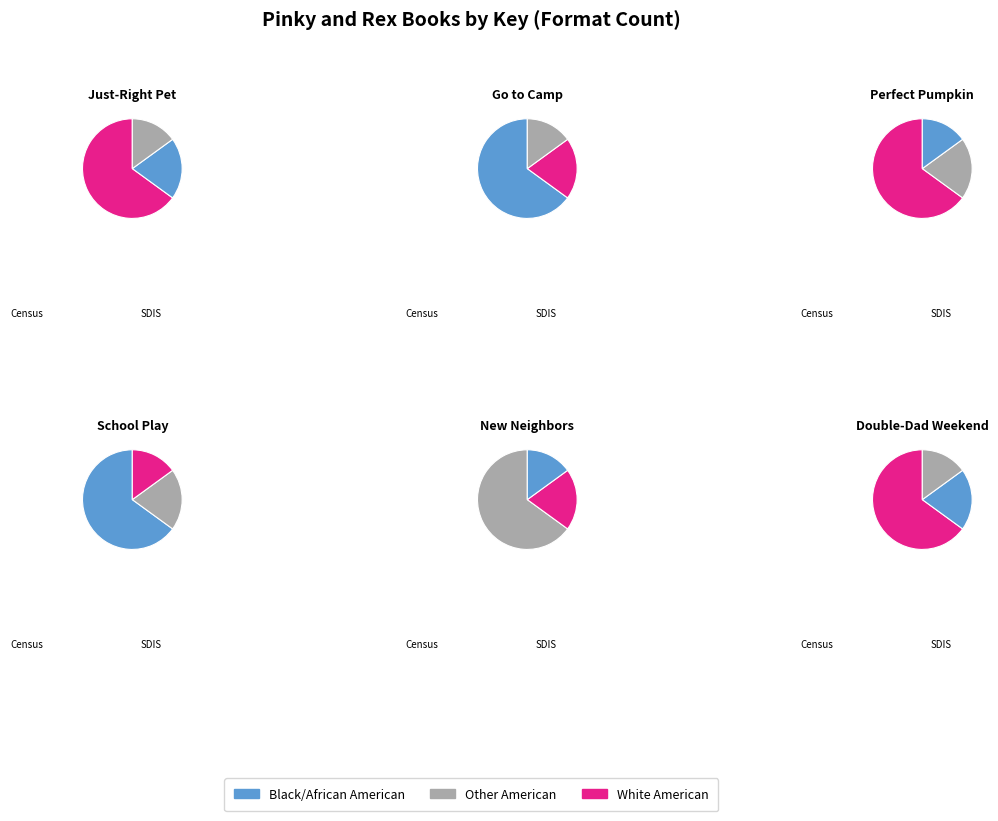

Does Pinky and Rex and the Double-Dad Weekend account for over 50% of the chart?

No